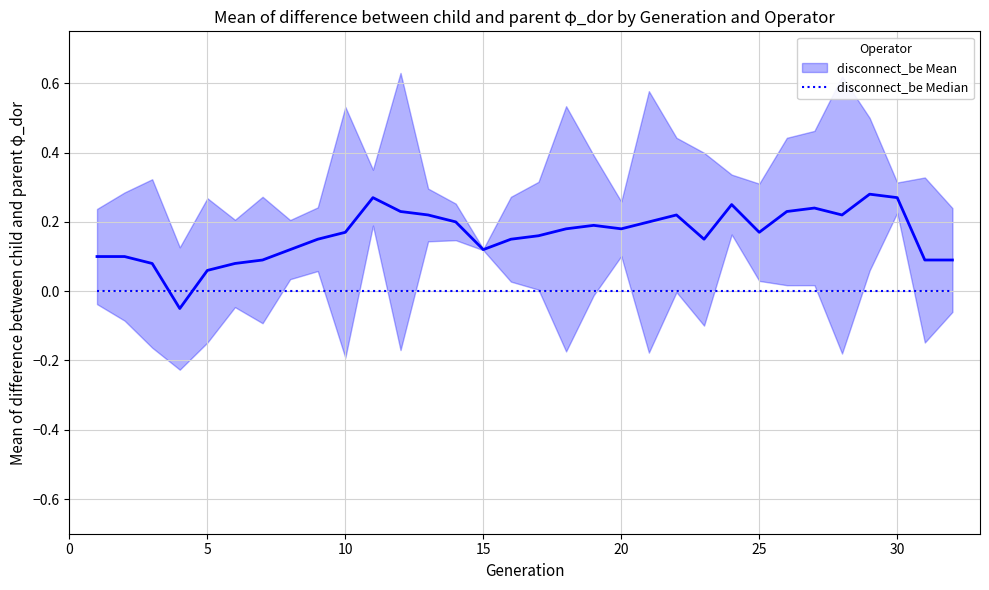

Reading left to right, transcribe all the data shown in this chart.

disconnect_be Mean: 0.1	0.1	0.1	-0.1	0.1	0.1	0.1	0.1	0.1	0.2	0.3	0.2	0.2	0.2	0.1	0.1	0.2	0.2	0.2	0.2	0.2	0.2	0.1	0.2	0.2	0.2	0.2	0.2	0.3	0.3	0.1	0.1
disconnect_be Median: 0.0	0.0	0.0	0.0	0.0	0.0	0.0	0.0	0.0	0.0	0.0	0.0	0.0	0.0	0.0	0.0	0.0	0.0	0.0	0.0	0.0	0.0	0.0	0.0	0.0	0.0	0.0	0.0	0.0	0.0	0.0	0.0